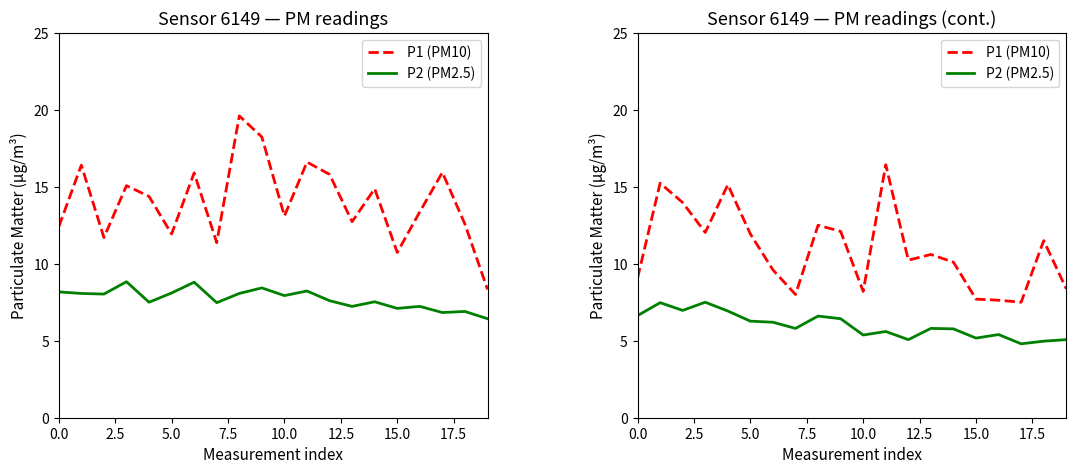

At how many categories does at least one series exceed 10?

12